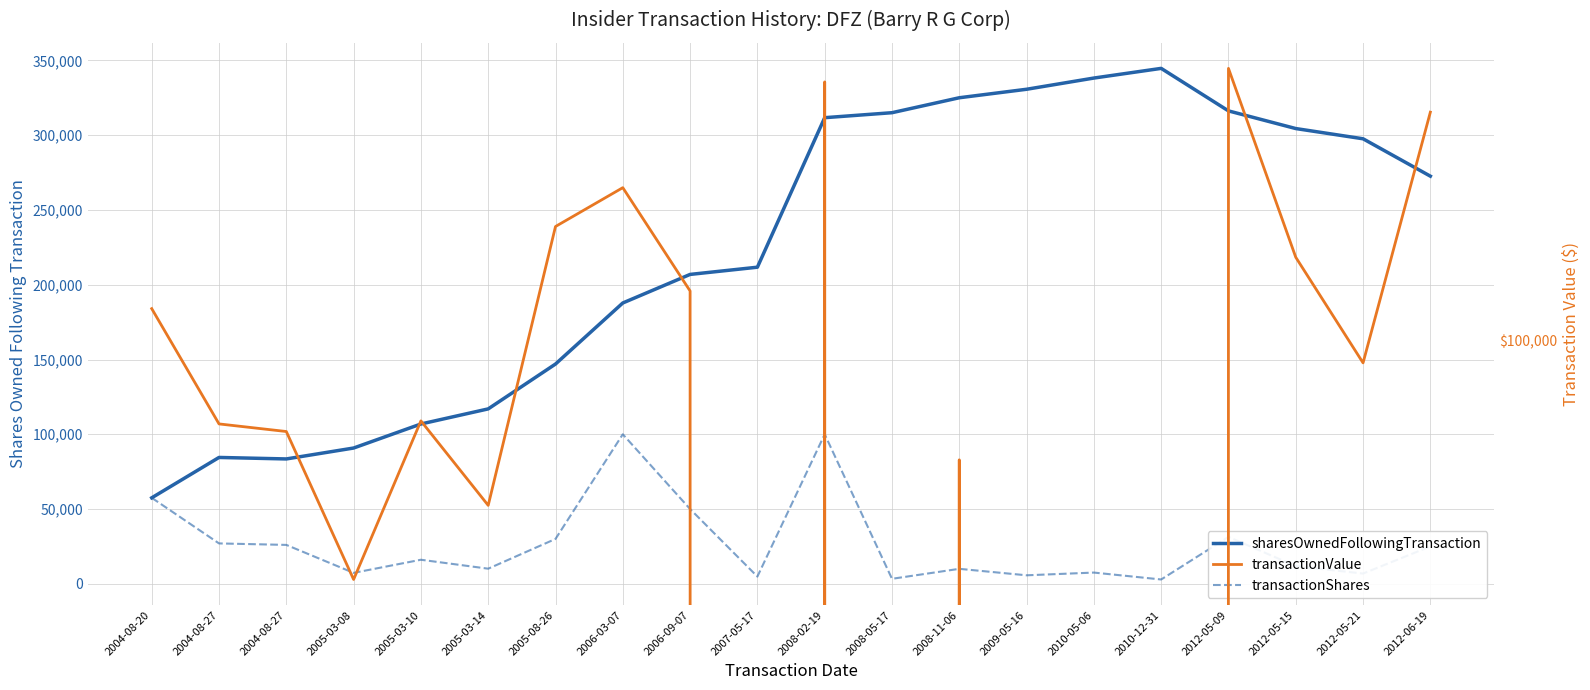

Which series has the largest total across all categories?

sharesOwnedFollowingTransaction